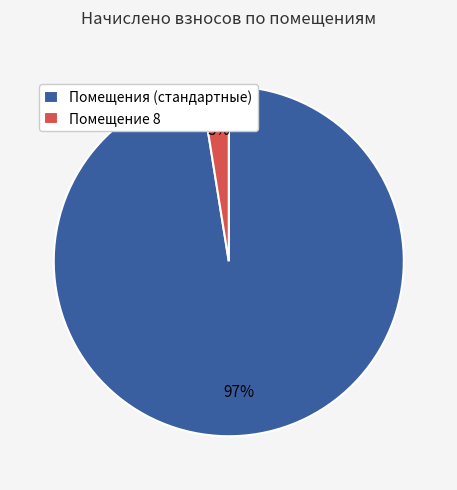

What is the smallest slice in the pie chart?

Помещение 8